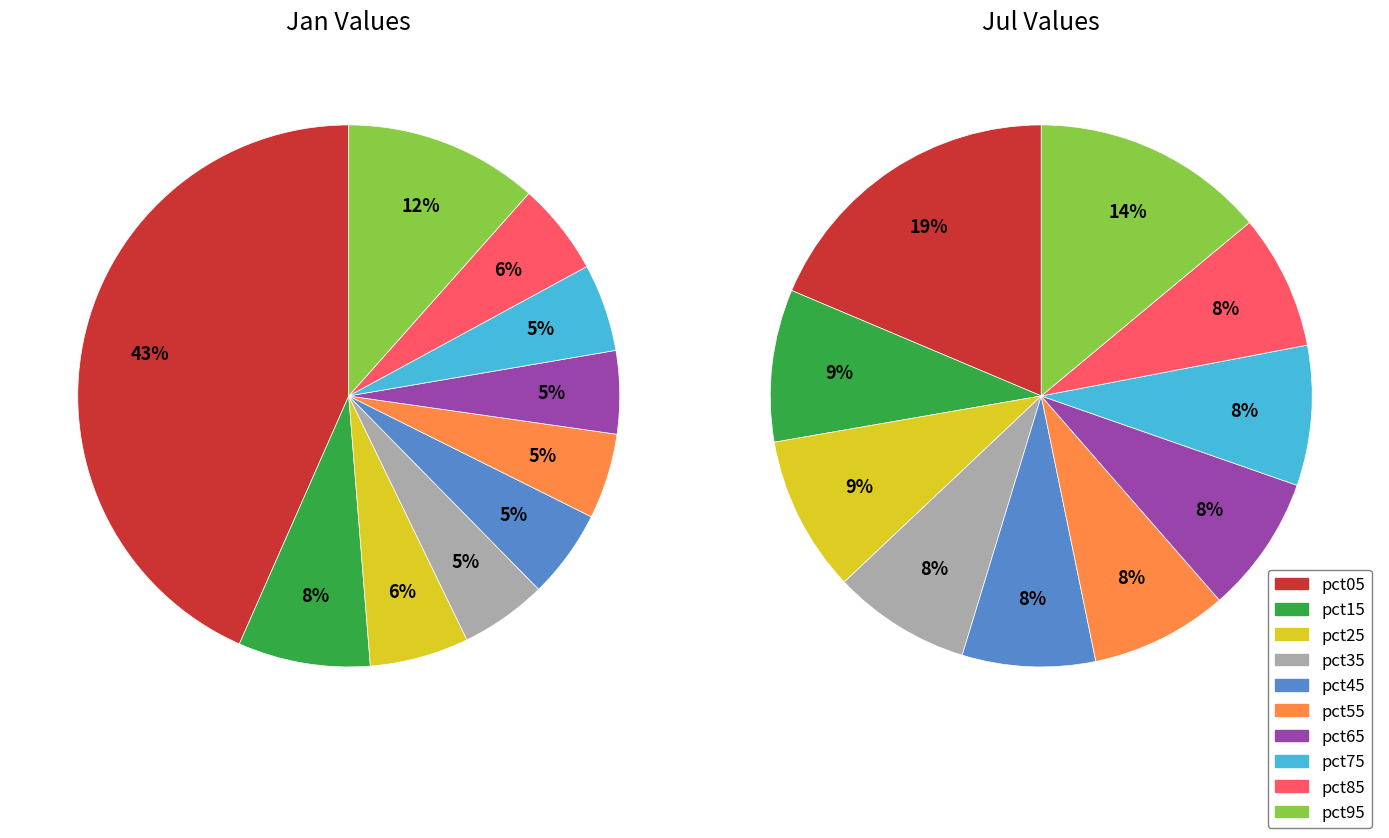

Rank the series at 9 from highest to lowest value.

jul_values, jan_values